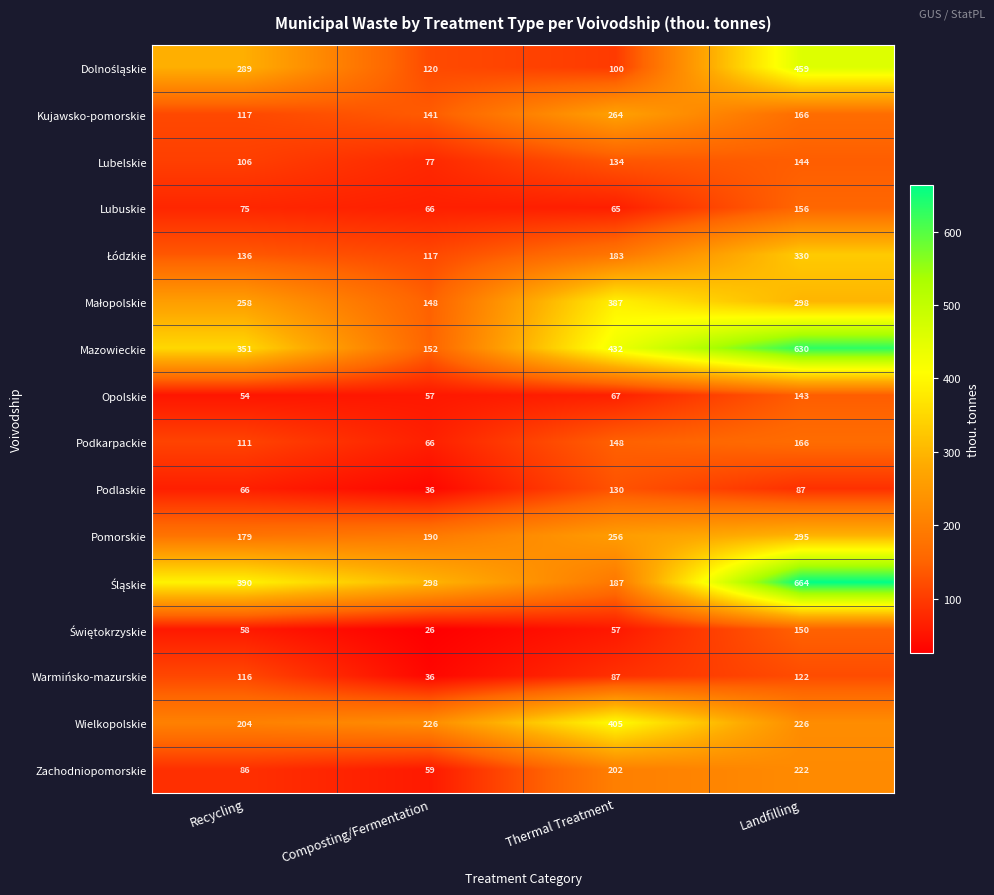

Which series has the widest spread of values?

Mazowieckie